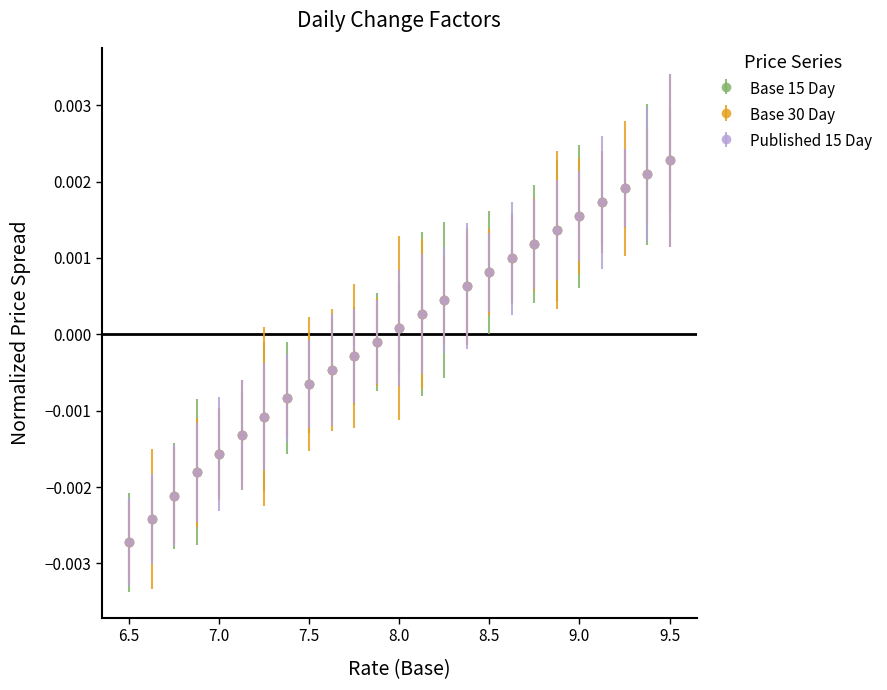

Does the chart have visible grid lines?

No